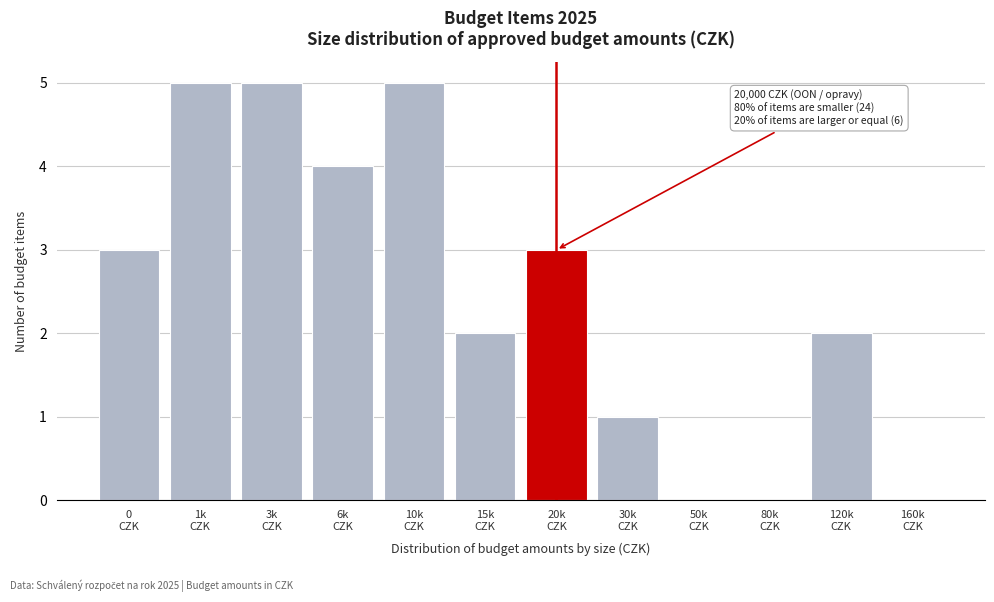

What is the greatest value displayed?

5